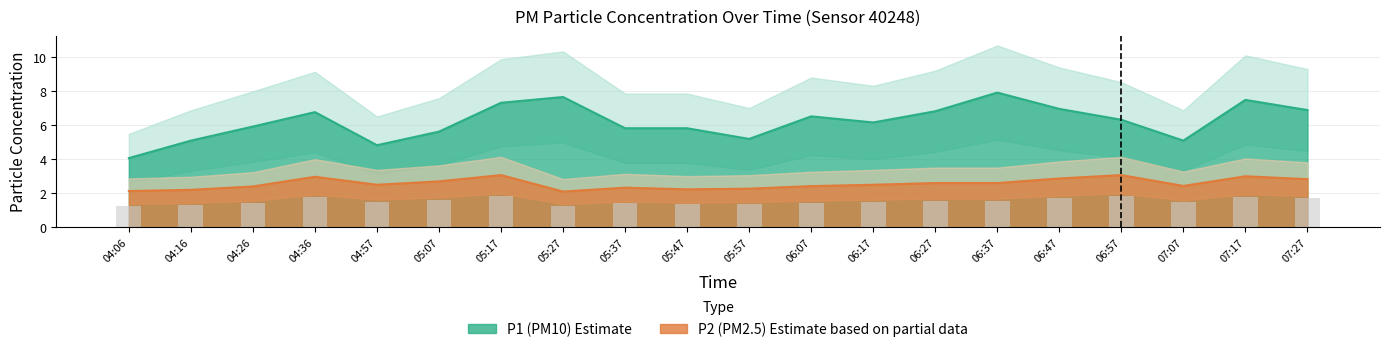

Reading left to right, extract all data points from this chart.

P1: 4.1	5.1	5.9	6.8	4.8	5.6	7.3	7.7	5.8	5.8	5.2	6.5	6.2	6.8	7.9	7.0	6.3	5.1	7.5	6.9
P2: 2.1	2.2	2.4	3.0	2.5	2.7	3.1	2.1	2.3	2.2	2.3	2.4	2.5	2.6	2.6	2.9	3.1	2.4	3.0	2.8